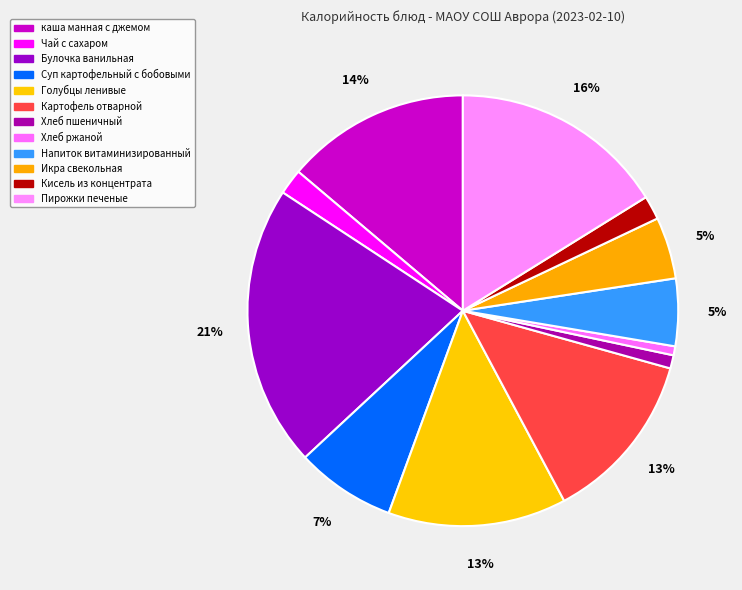

How many slices are in this pie chart?

12